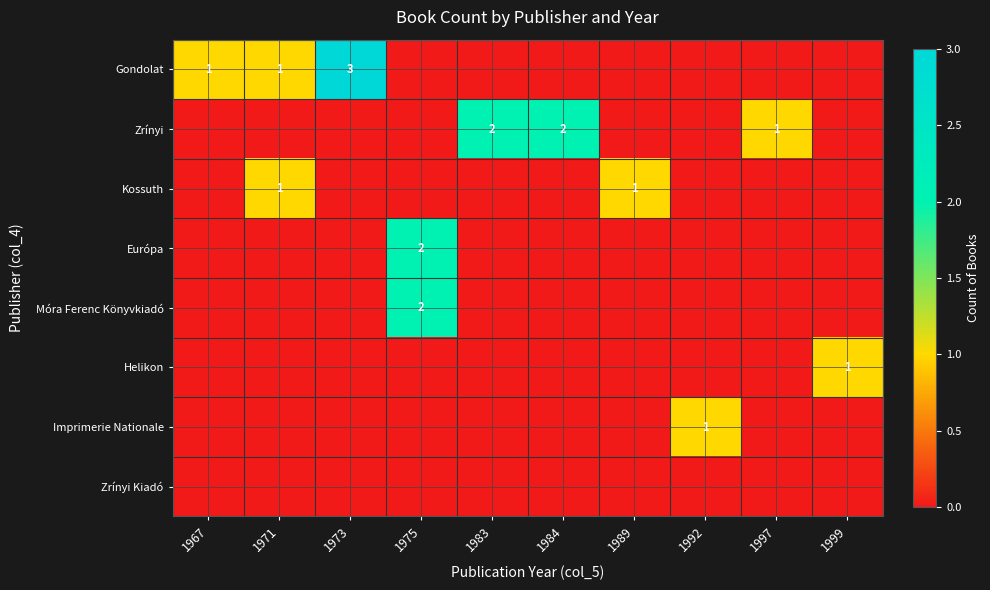

Is it true that Helikon equals 1 at 1999?

True